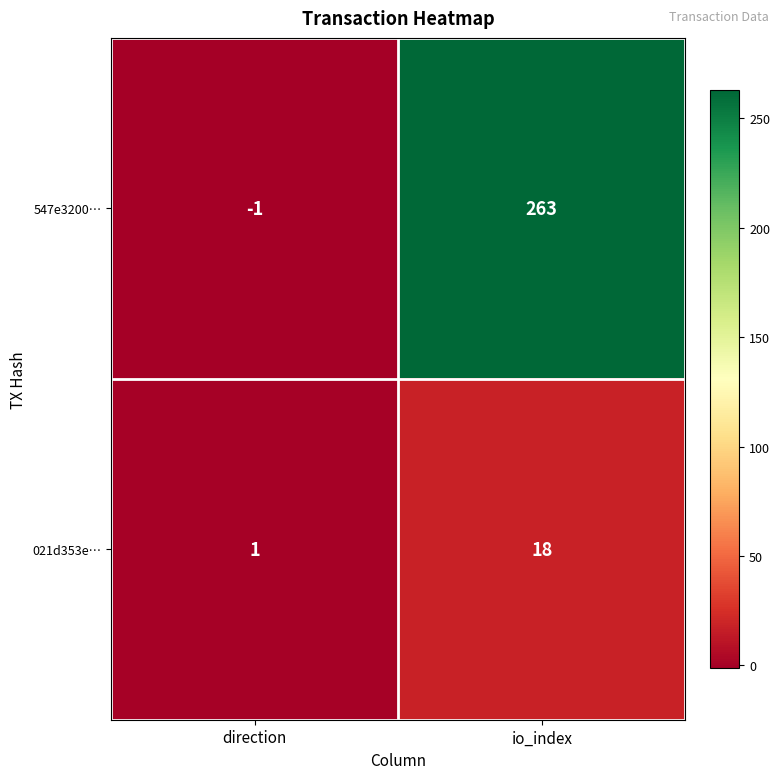

Rank the categories by 547e3200… value from highest to lowest.

io_index, direction